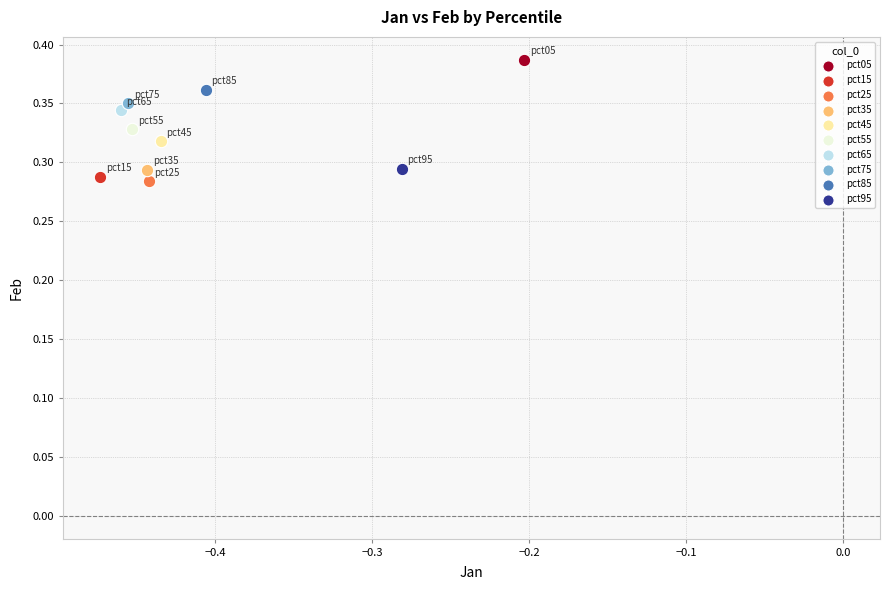

Which series reaches the minimum Y coordinate?

pct25